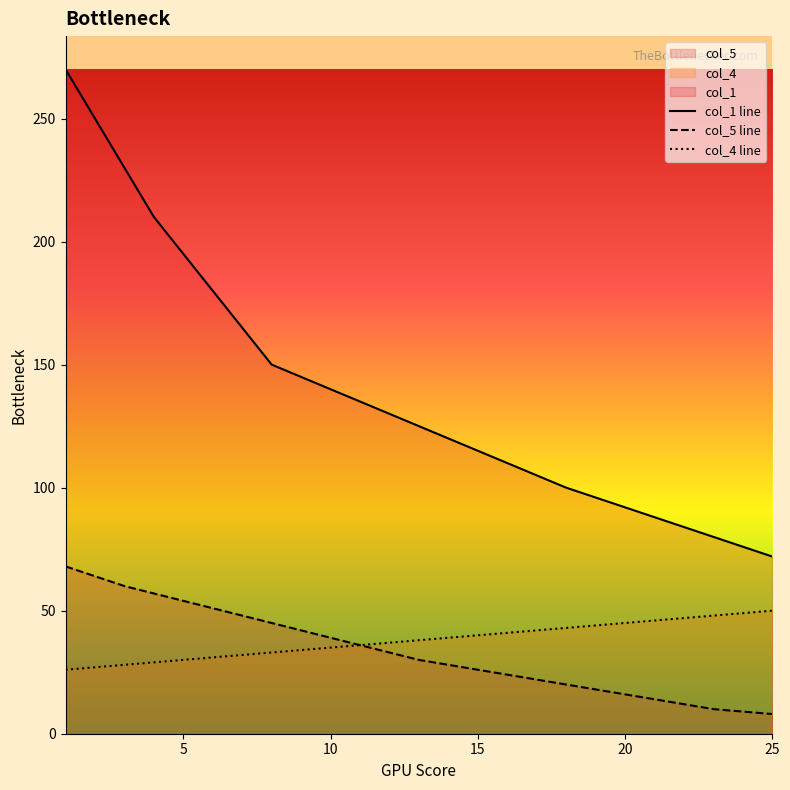

How many data points in col_4 are above 38?

12